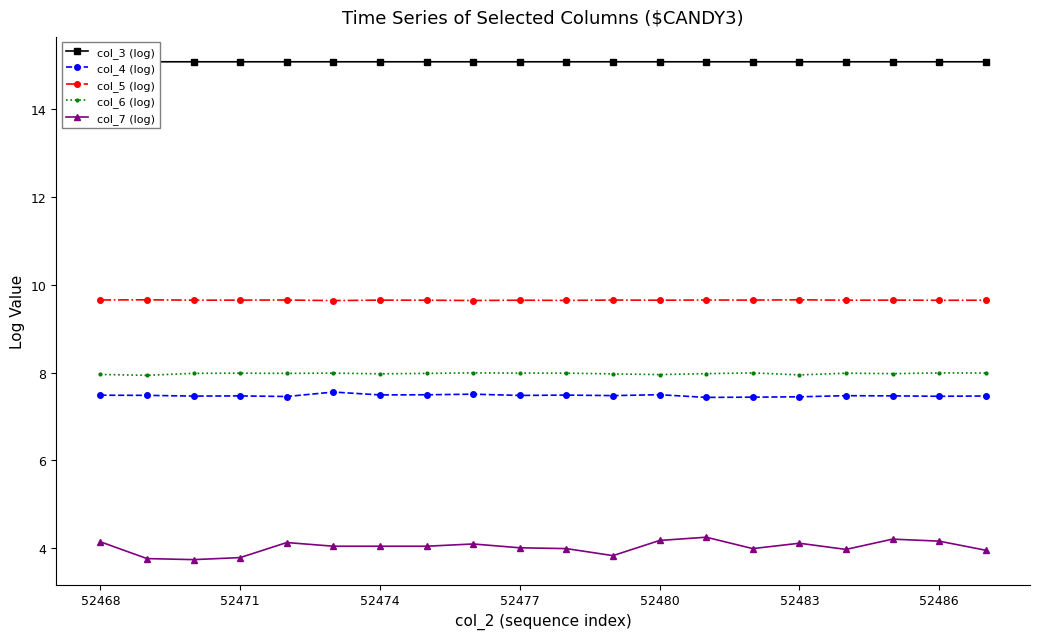

The col_6 (log) series shows 13.7 at 52477. True or false?

False